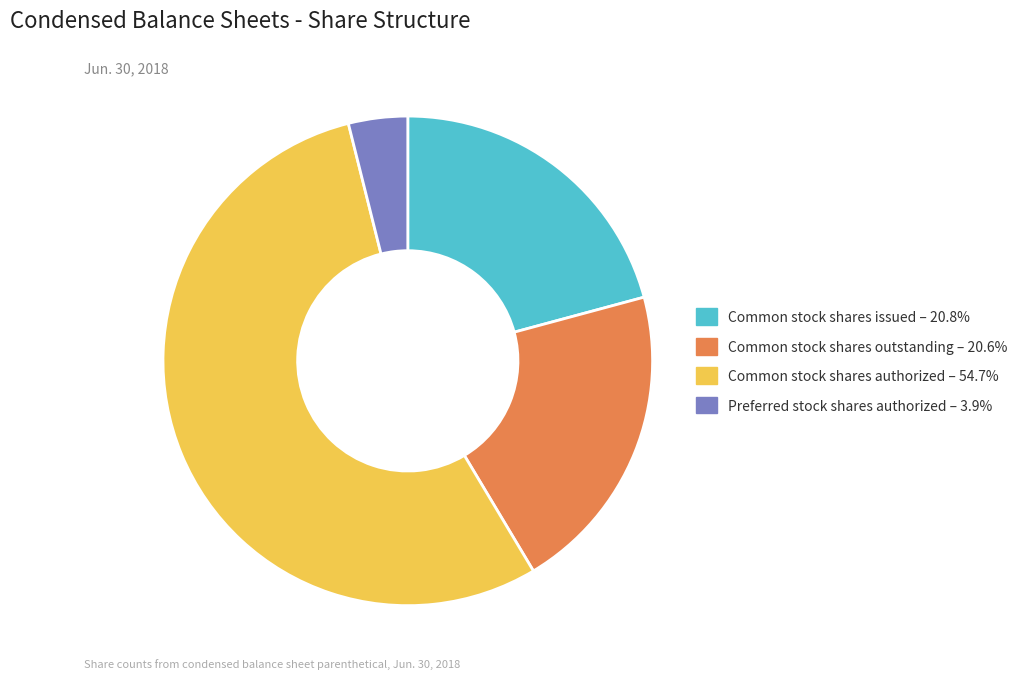

Is the sum of Common stock shares outstanding and Preferred stock shares authorized greater than half?

No